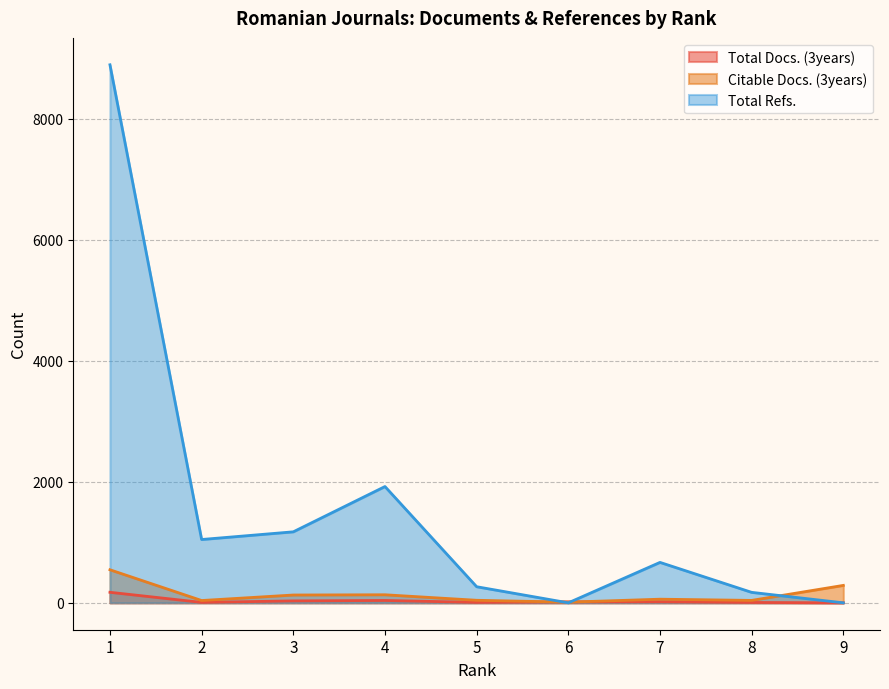

The value of Total Docs. (3years) at 8 is 6. True or false?

True